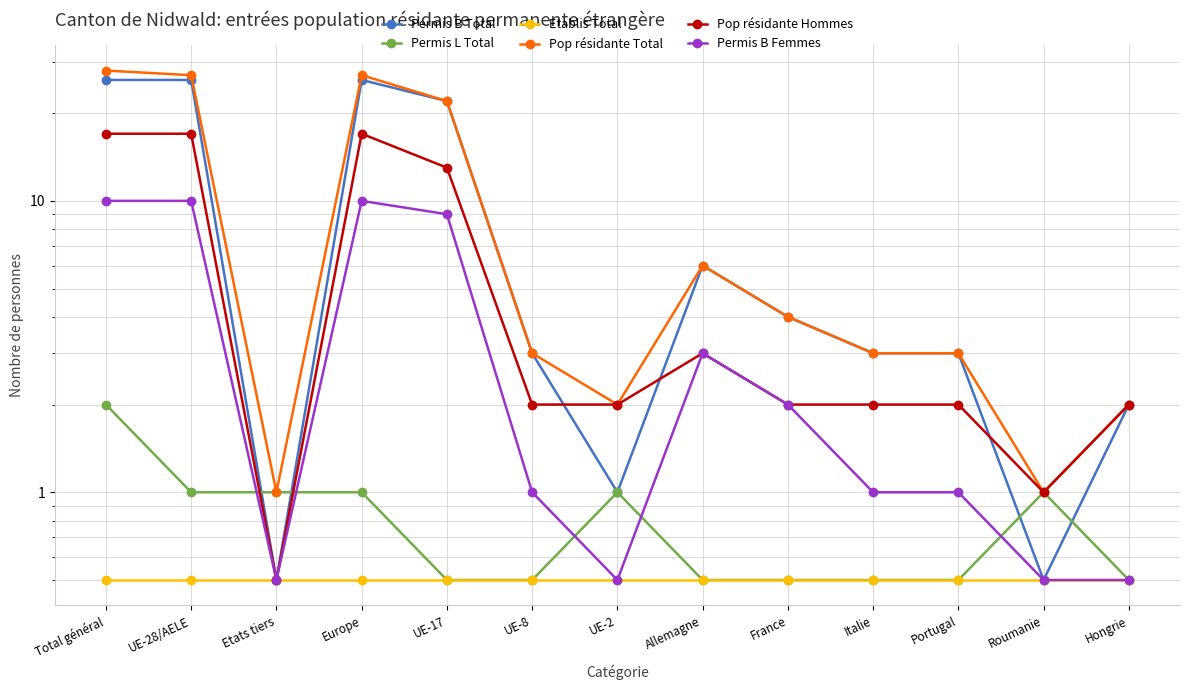

True or false: Pop résidante Total and Permis B Total cross at least once.

False